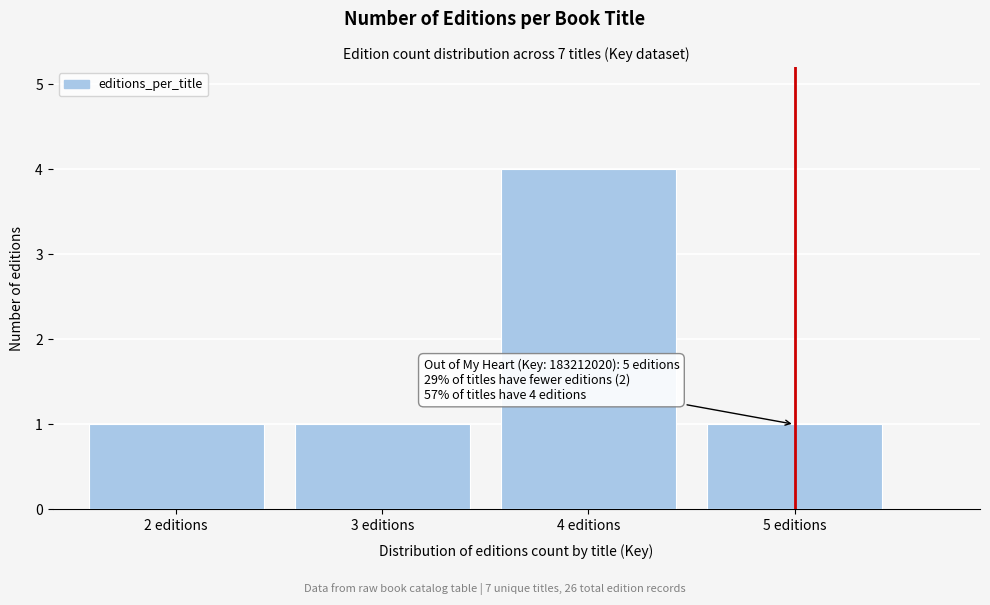

Reading left to right, what are all the values shown in this chart?

1	1	4	1